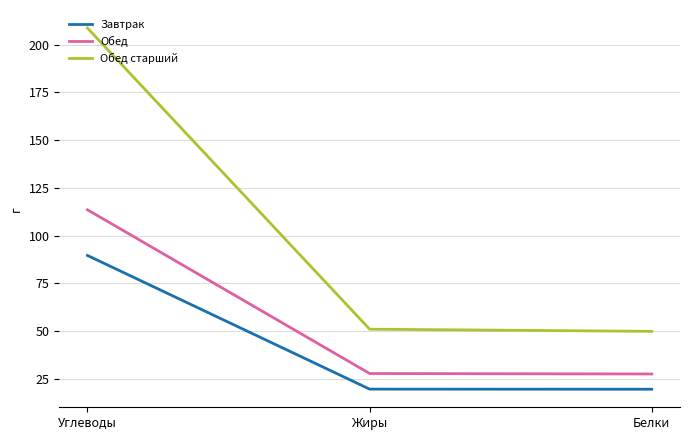

List the series in order of their overall mean, highest first.

Обед старший, Обед, Завтрак